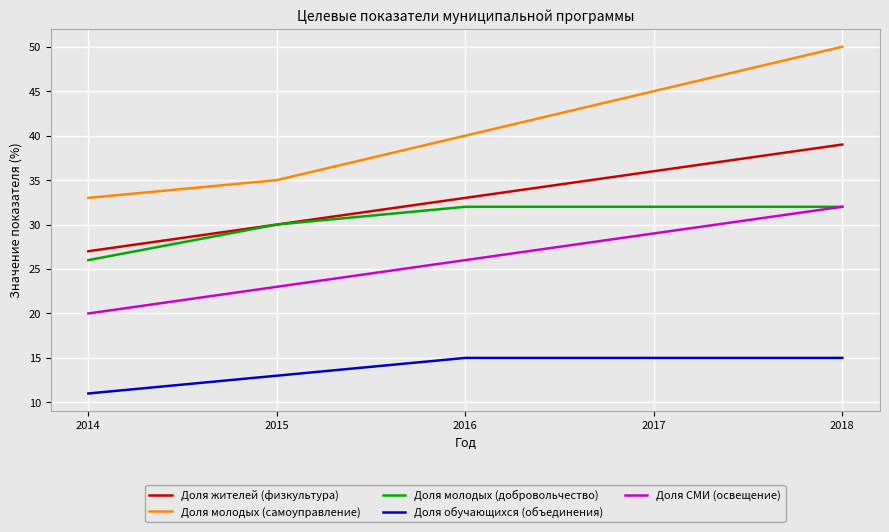

At which category is the sum across all series the highest?

2018